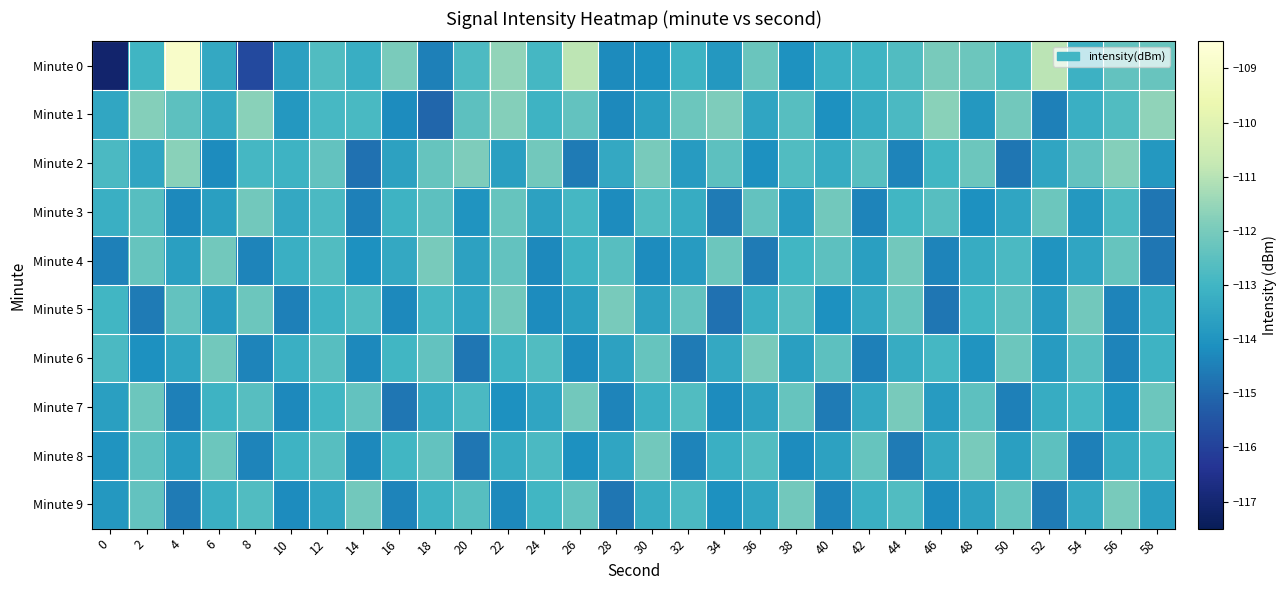

Which category has the highest value across all series?

4